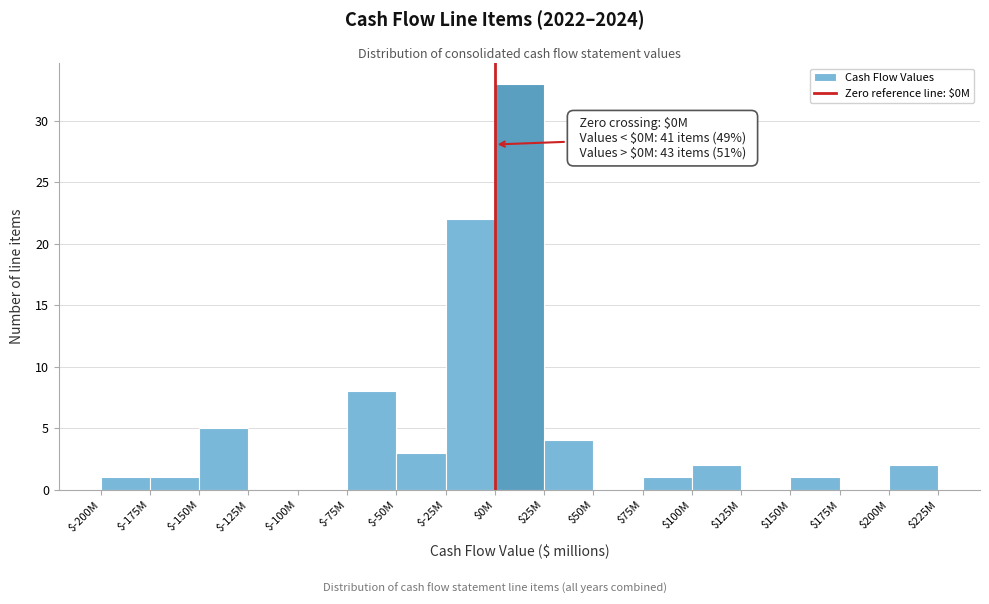

What is the greatest value displayed?

33